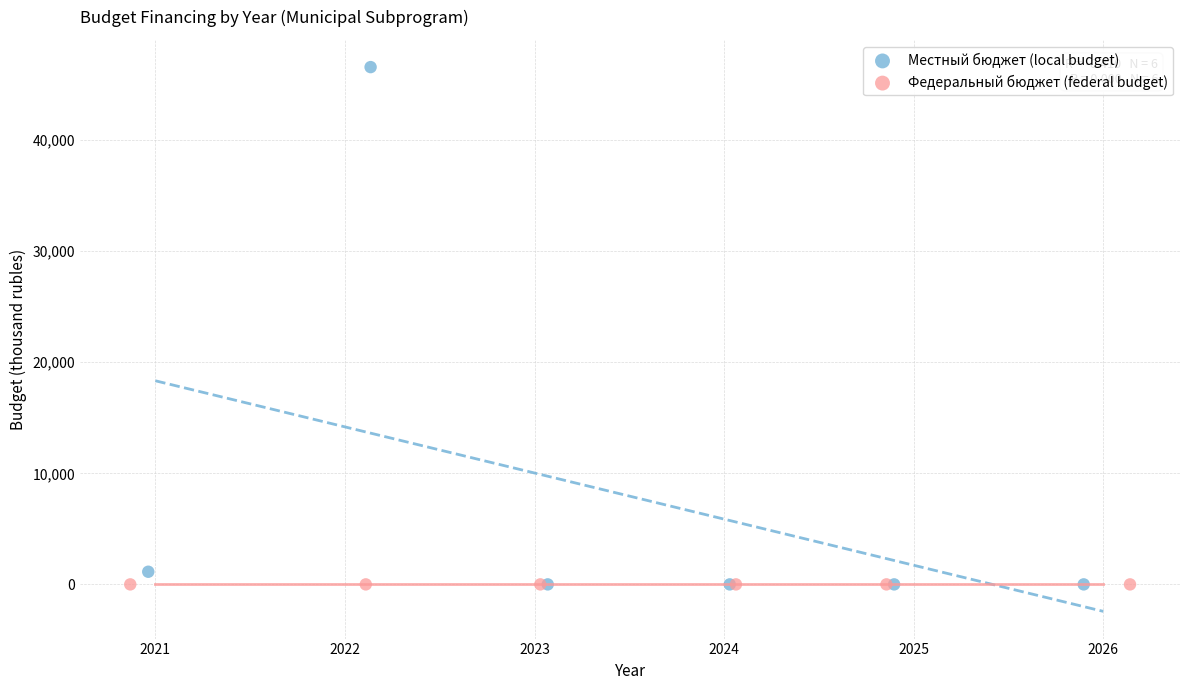

Which series contains the highest Y value?

Местный бюджет (local budget)